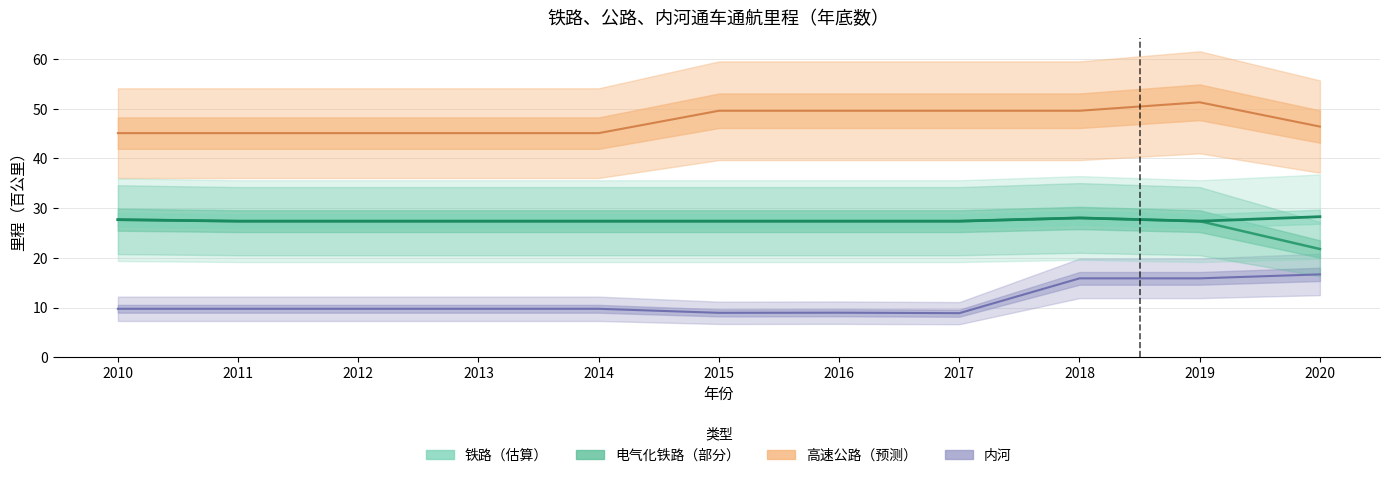

Which series has the largest total across all categories?

高速公路